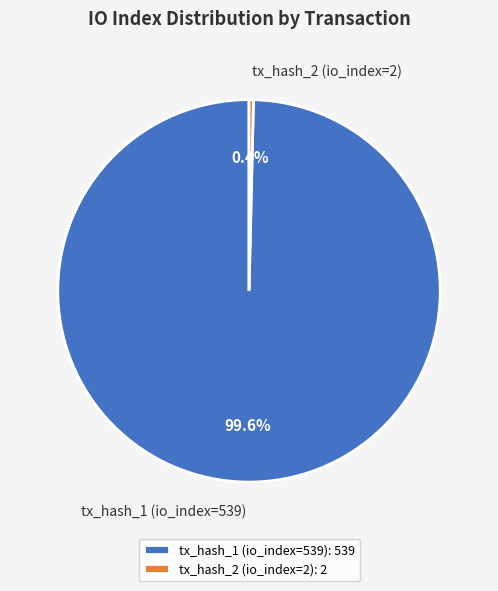

Is there a majority slice in this chart?

Yes